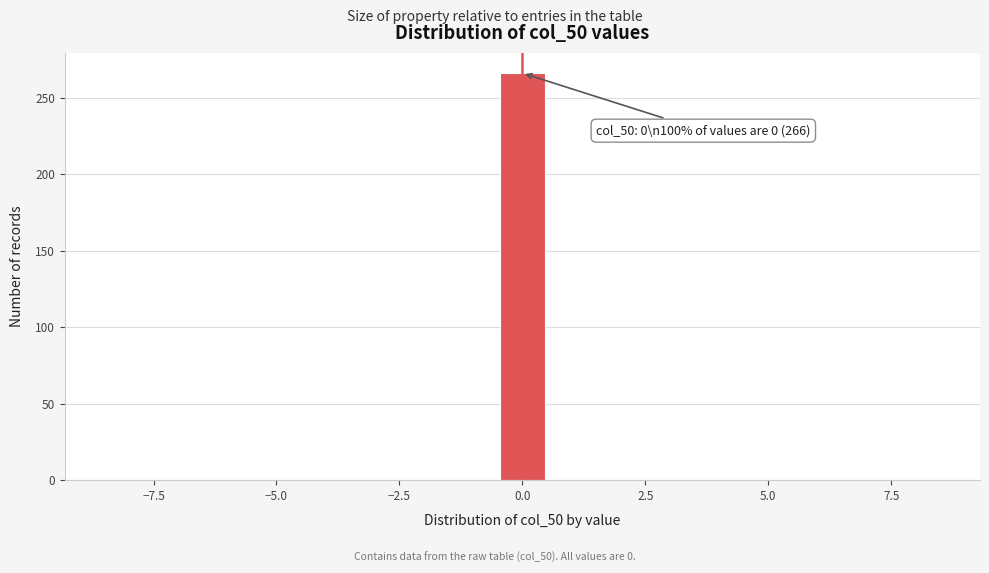

Read against the x-axis, roughly where is the centre of the tallest bar?

0.0